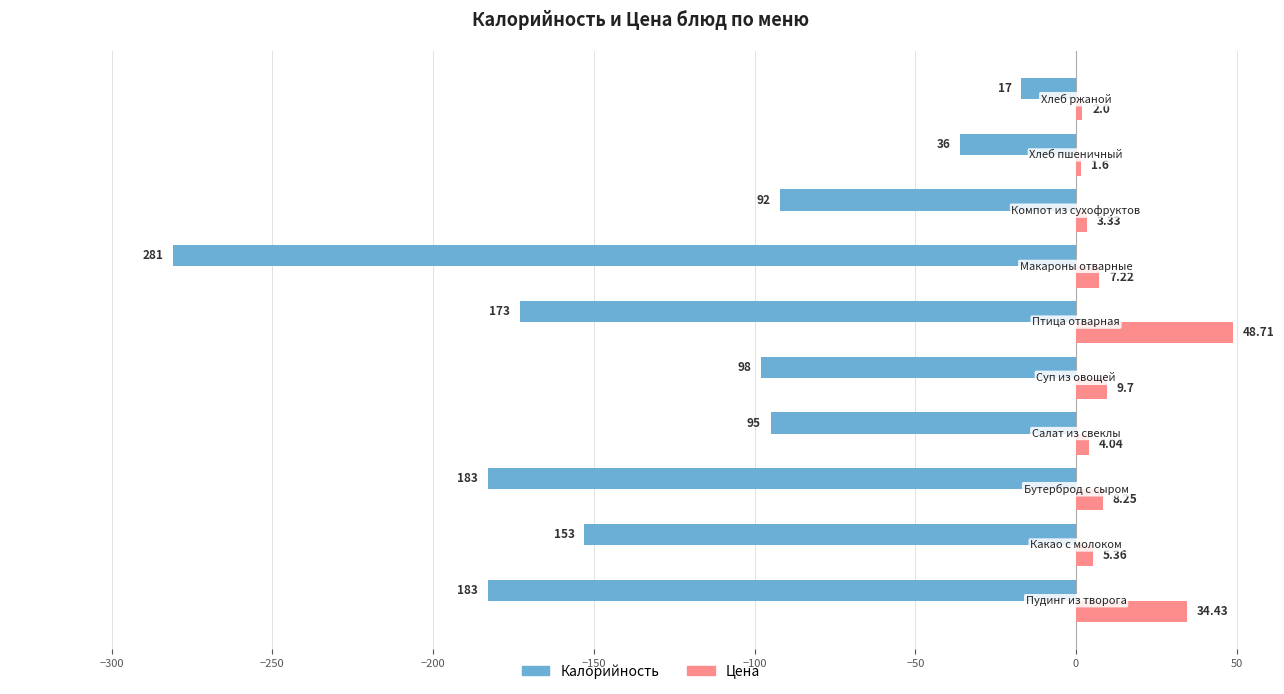

Which series has the largest total across all categories?

Цена